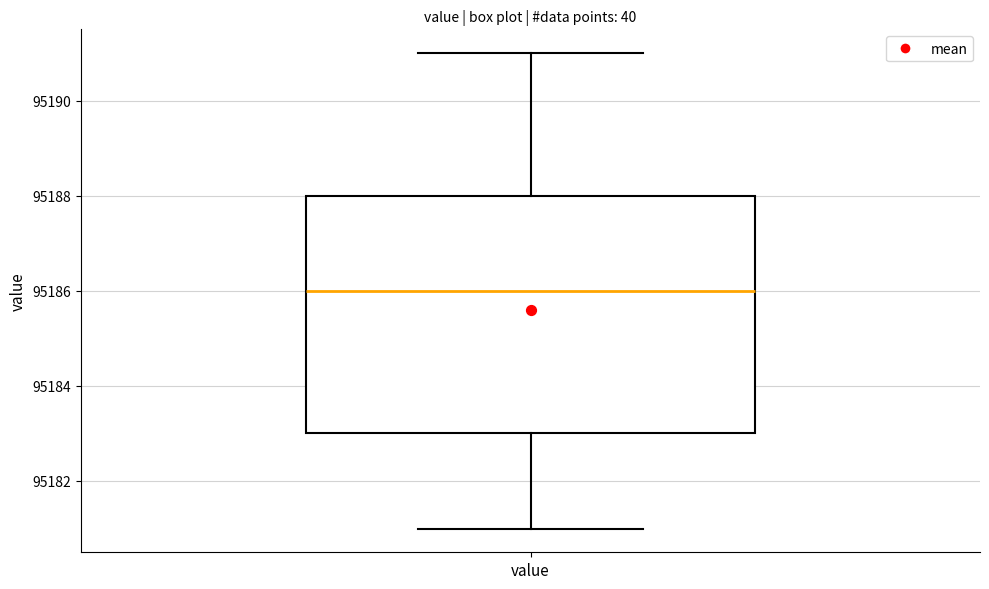

Where does the upper whisker of the box for value end on the y-axis? The values are not printed on the chart, so give them approximately, as read against the axis.

95191